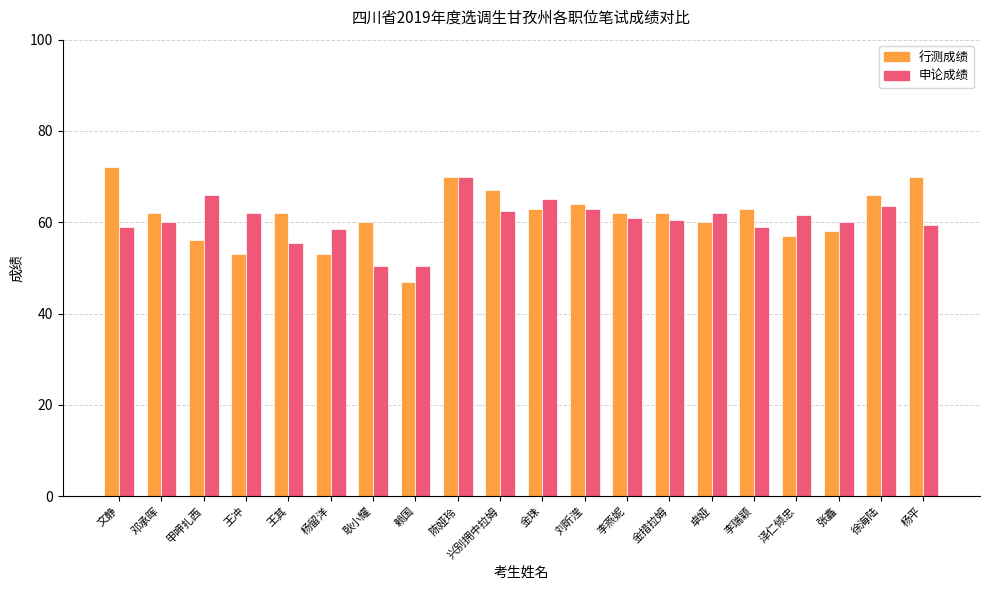

What is the difference between the 行测成绩 values at 泽仁倾忠 and 刘昕滢?

7.0